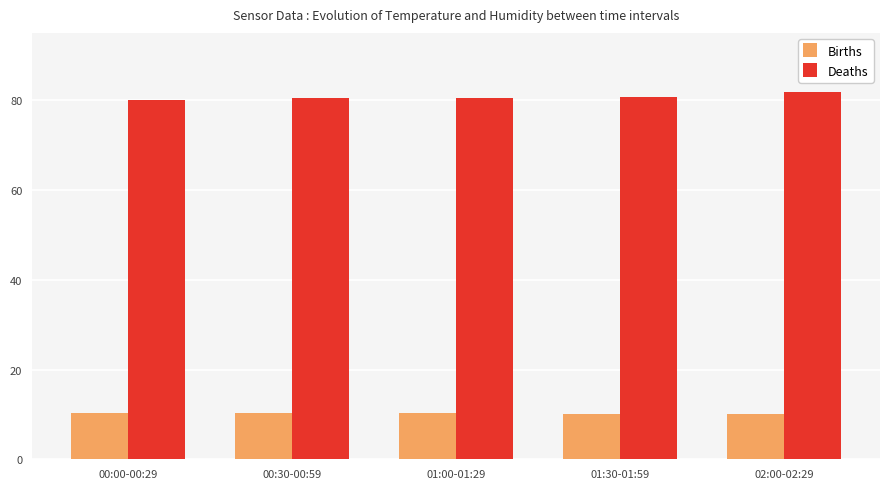

What is the spread (max minus min) of values at 01:30-01:59?

70.7